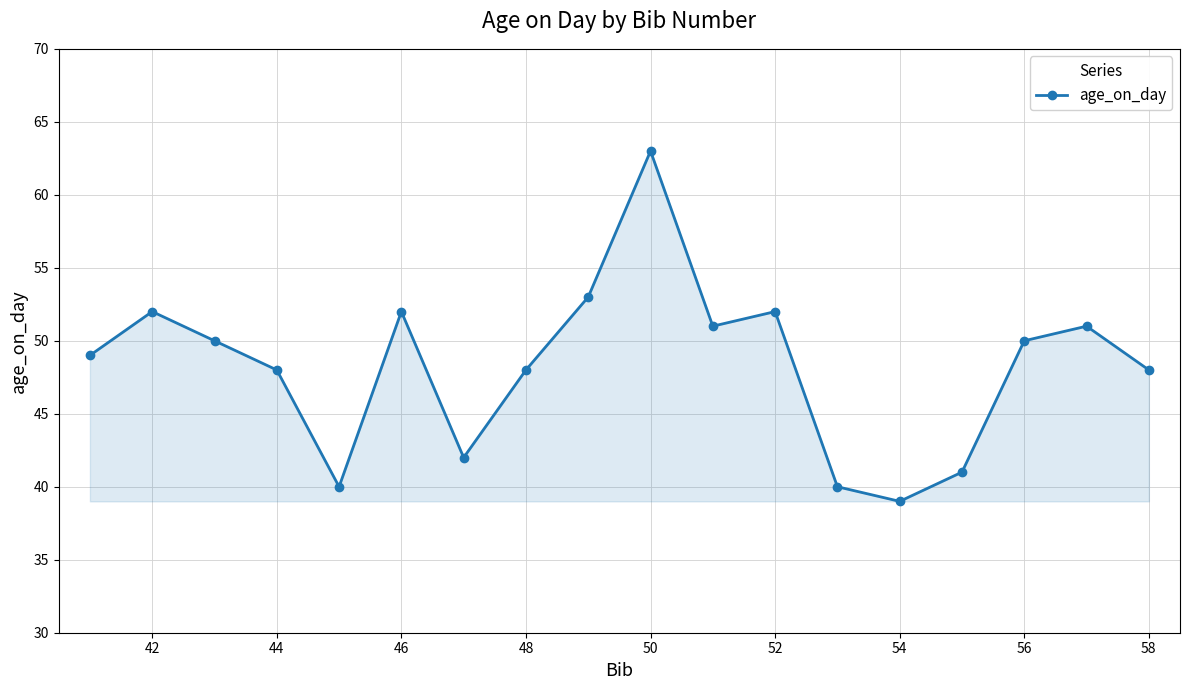

What is the value of the 12th point from the left?

52